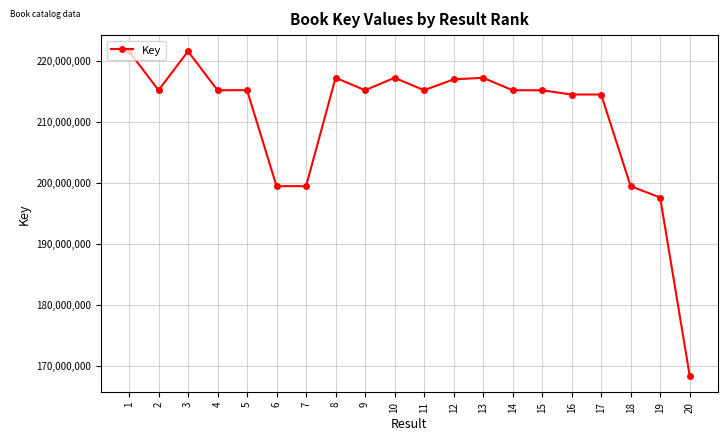

At which label is the value closest to 194985160?

19